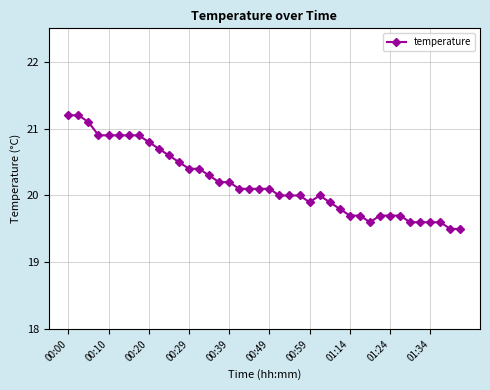

What is the maximum value shown in the chart?

21.2